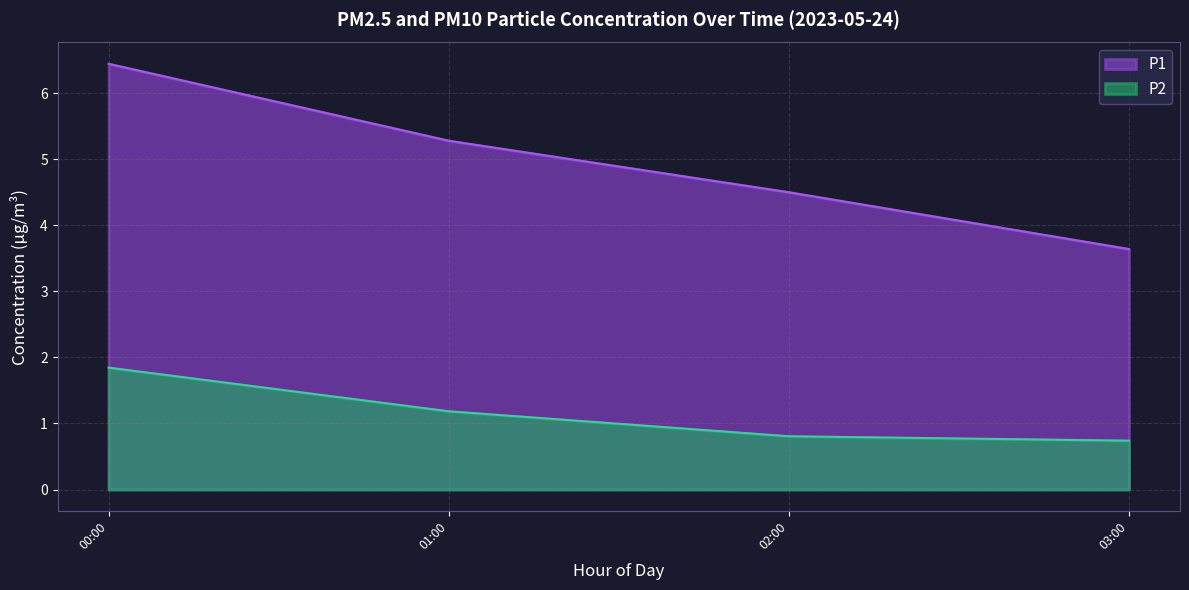

List the labels in order of P1 value, smallest first.

03:00, 02:00, 01:00, 00:00